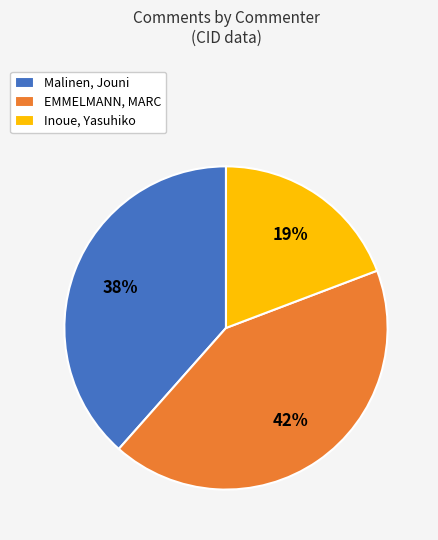

To the nearest percent, what is the average slice percentage?

33%